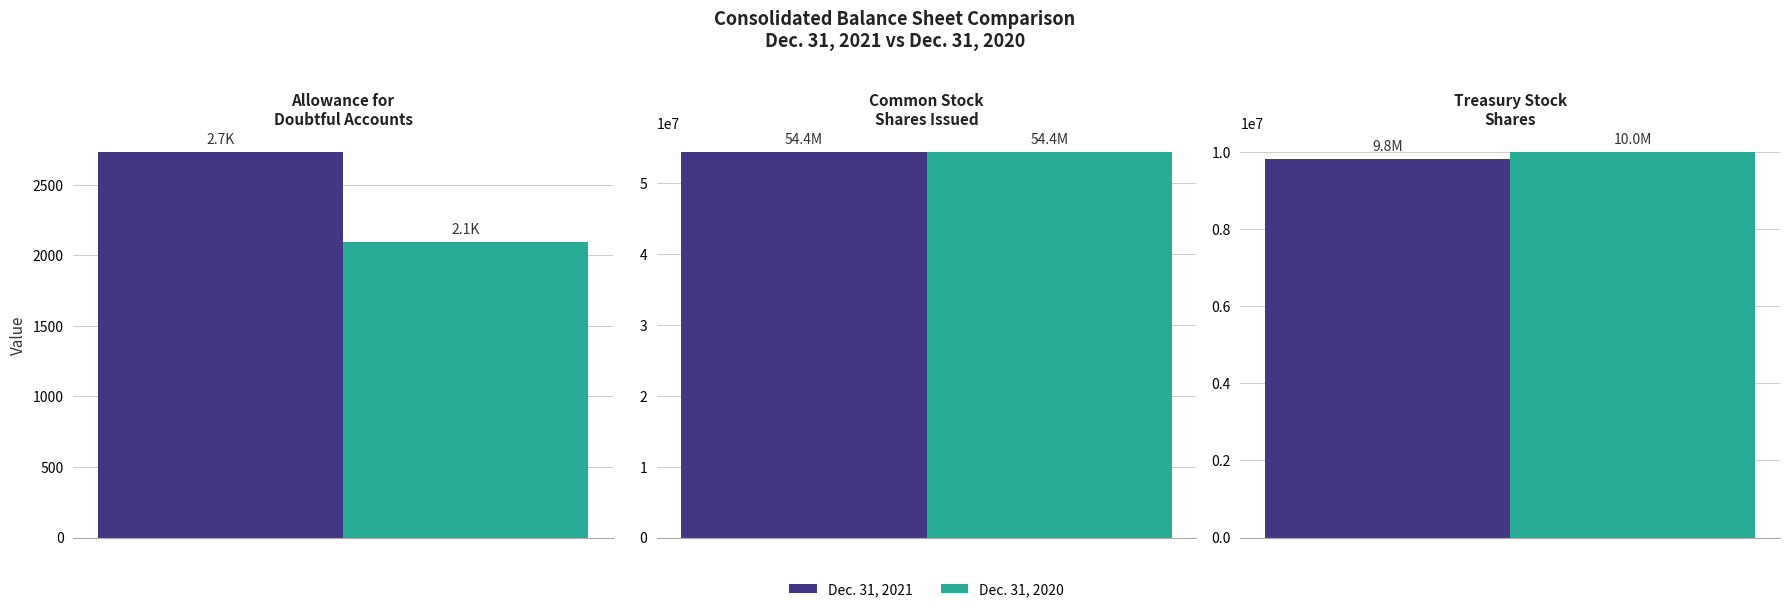

At which label is Dec. 31, 2021 closest to 27182355?

Treasury stock shares